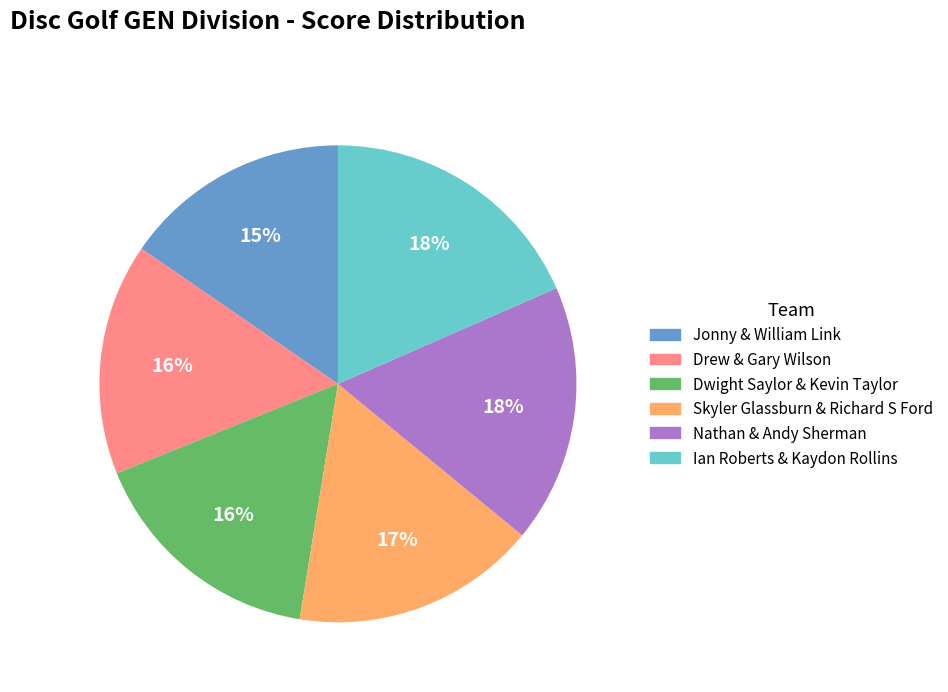

What percentage is the Skyler Glassburn & Richard S Ford slice, to the nearest percent?

17%